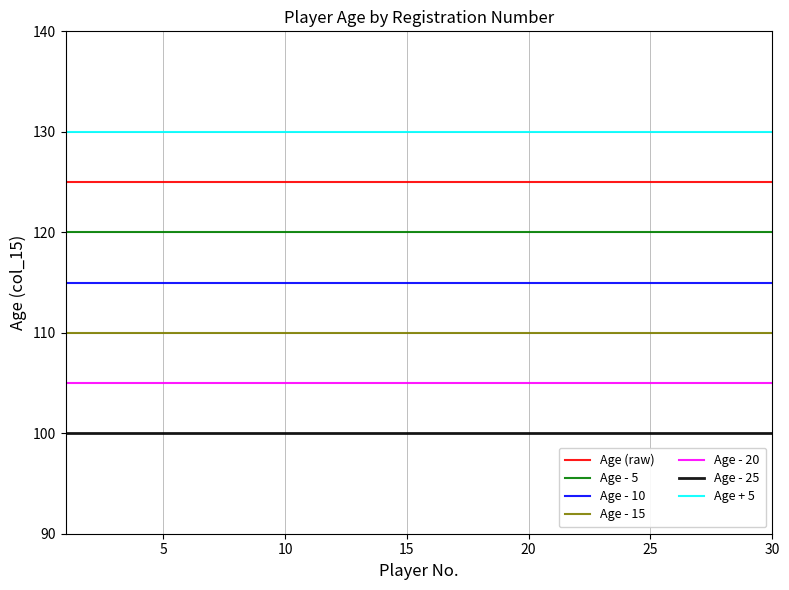

Rank the series by their average value, from lowest to highest.

Age - 25, Age - 20, Age - 15, Age - 10, Age - 5, Age (raw), Age + 5